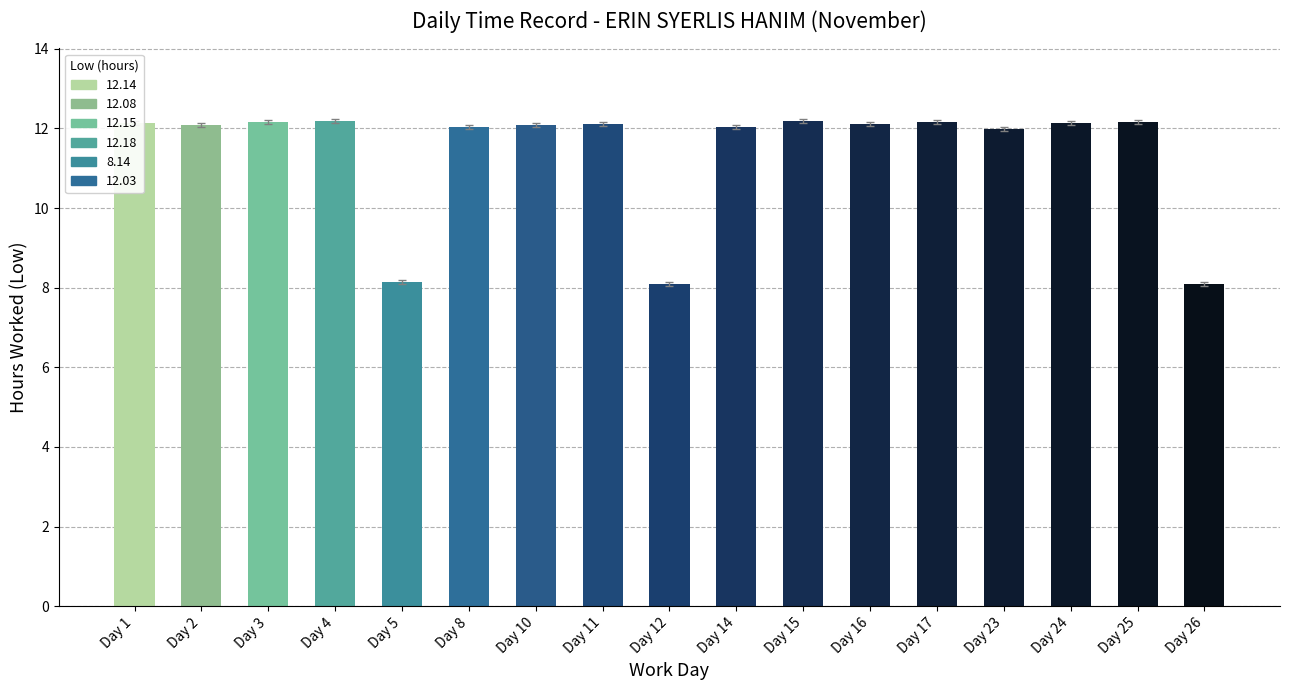

What is the greatest value displayed?

12.2